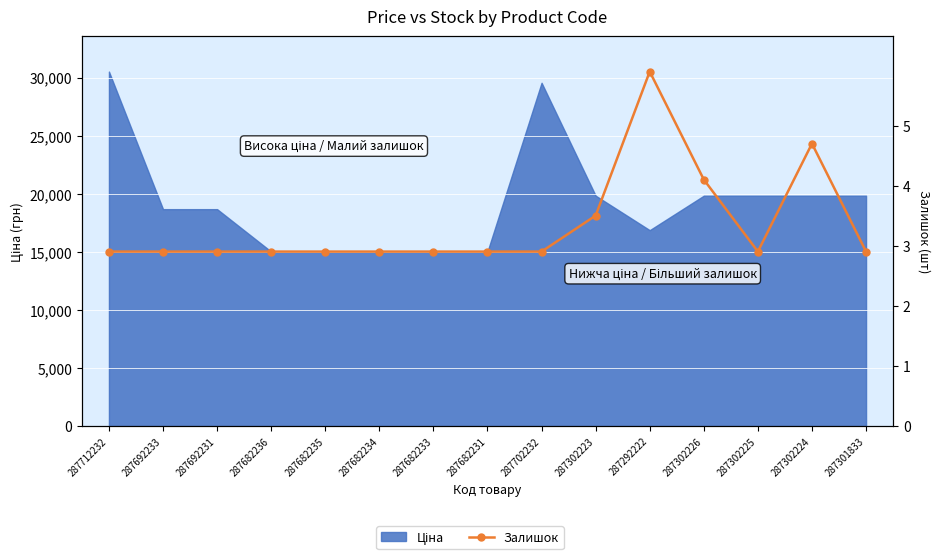

Is it true that the value at 287302223 is 30768.5?

False